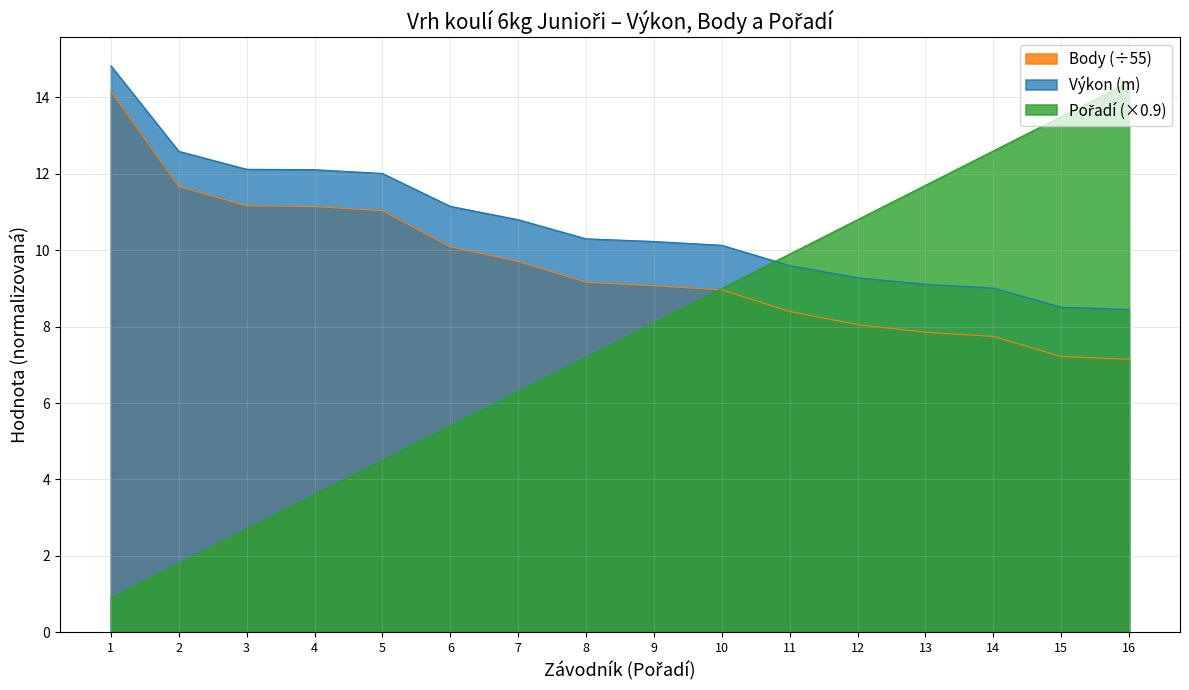

True or false: Výkon (m) has a value of 8.5 at 15.

True